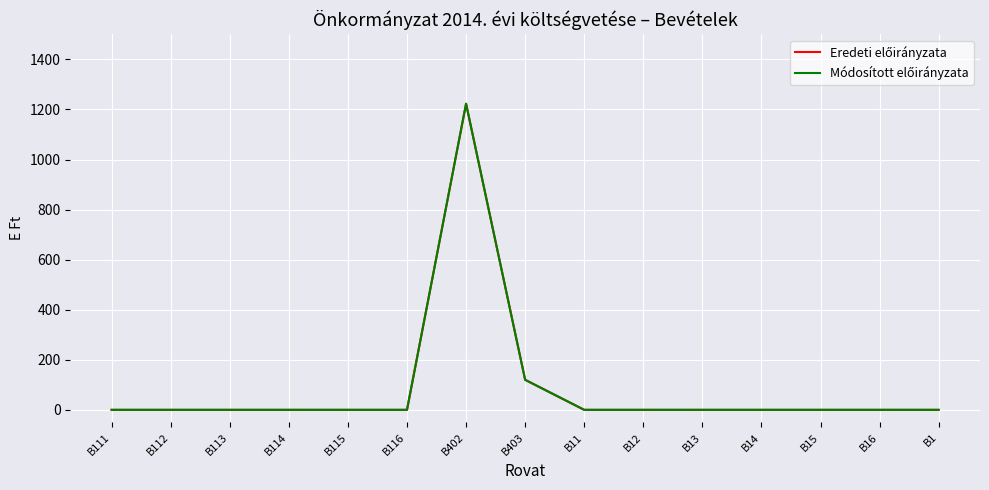

True or false: Eredeti előirányzata and Módosított előirányzata cross at least once.

False